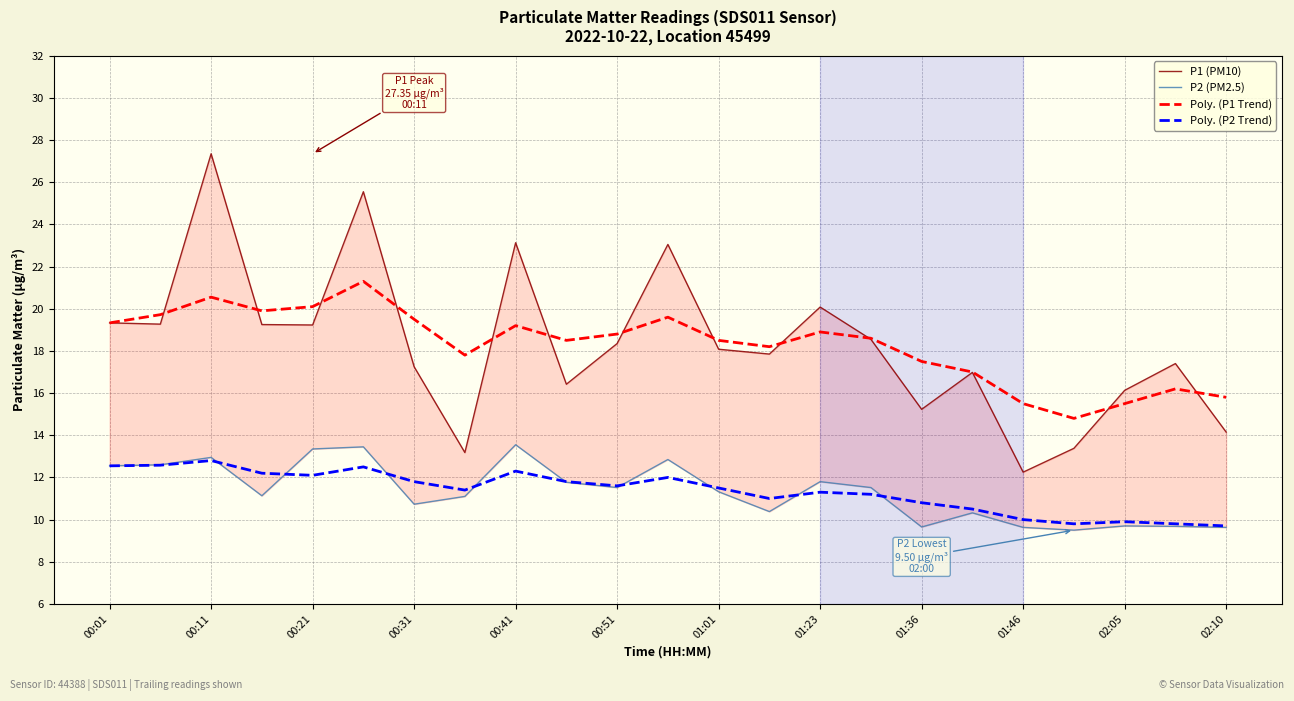

What is the spread (max minus min) of values at 21?

7.7